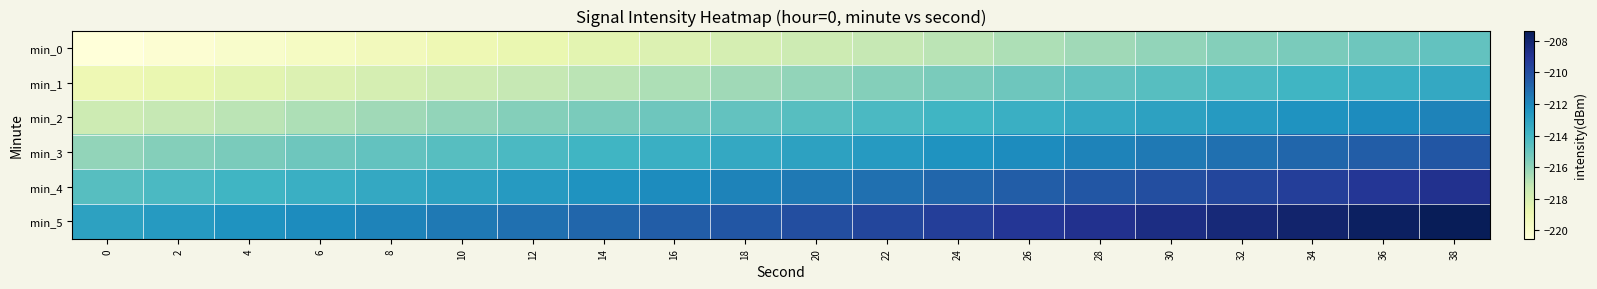

Which label corresponds to the largest value in the chart?

38